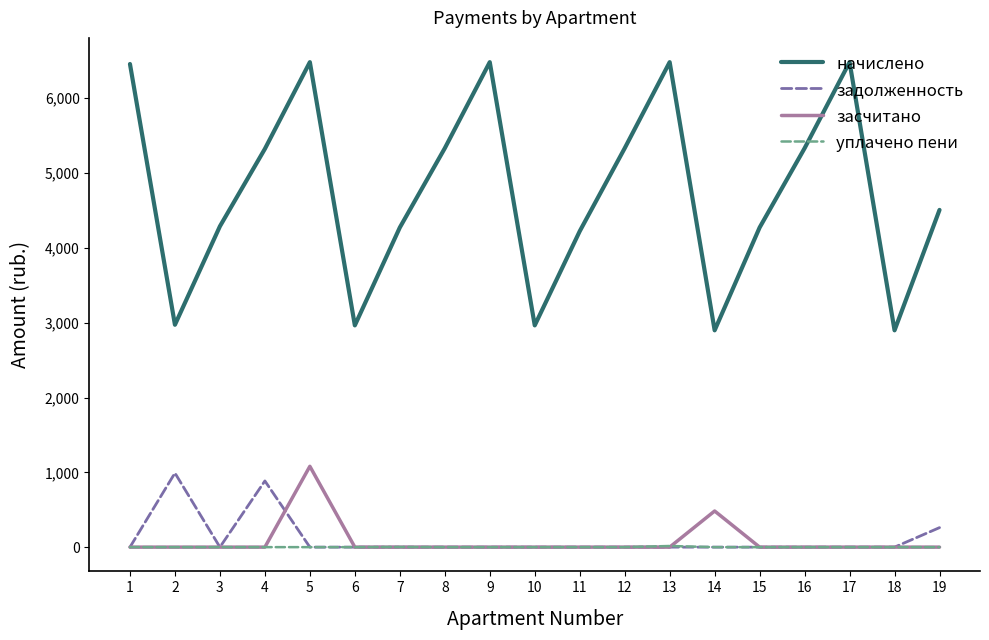

What is the greatest value displayed?

6483.2